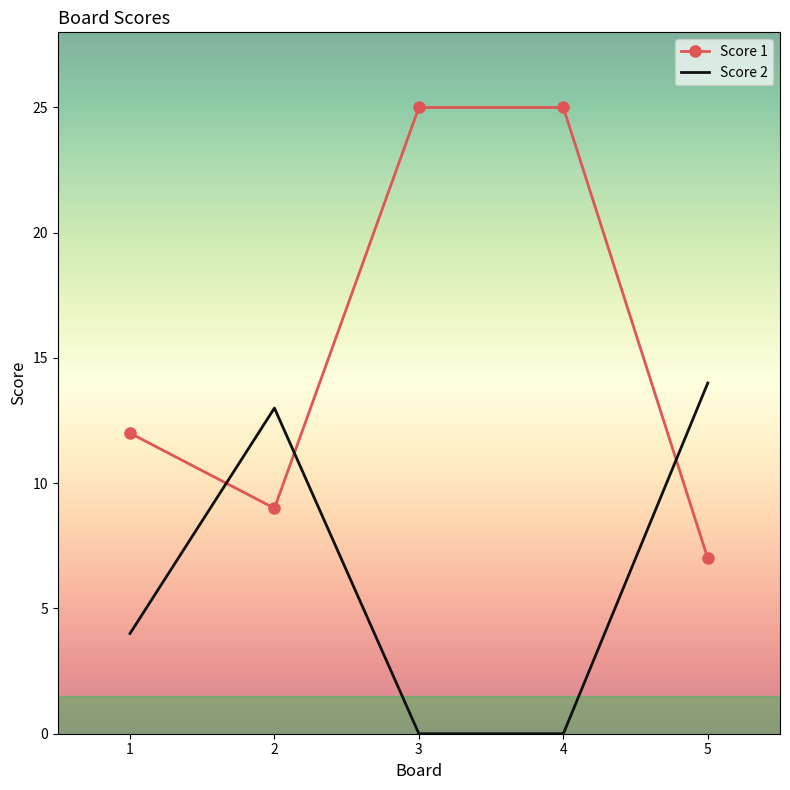

Read the Score 2 value at 1.

4